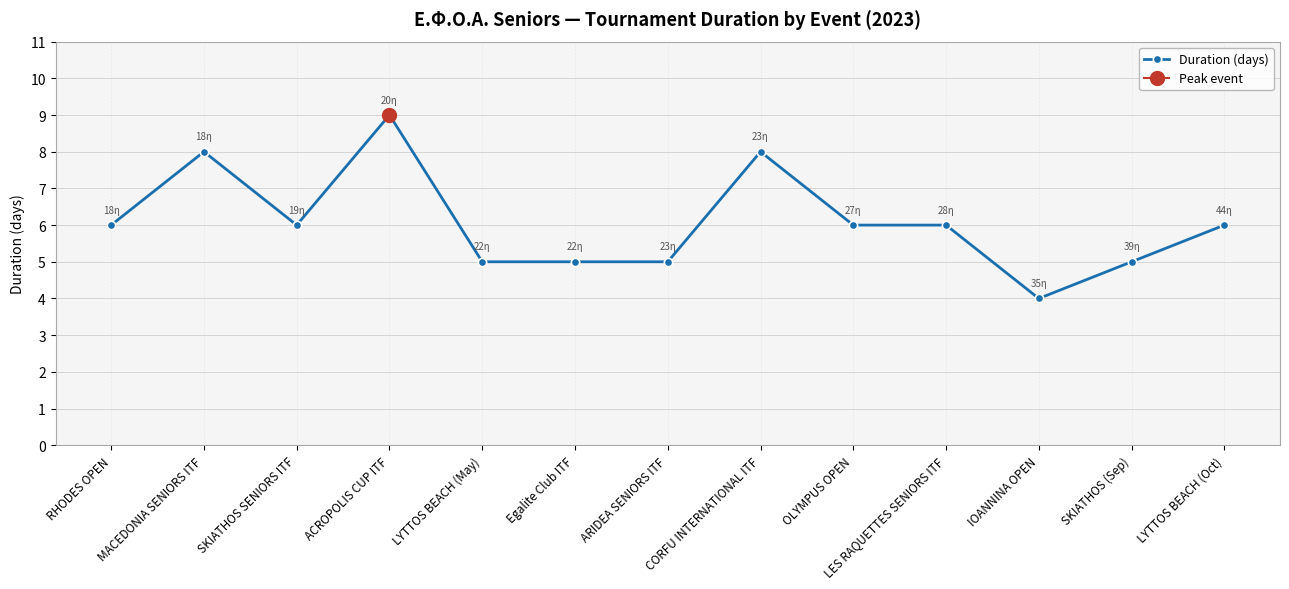

What is the average value?

6